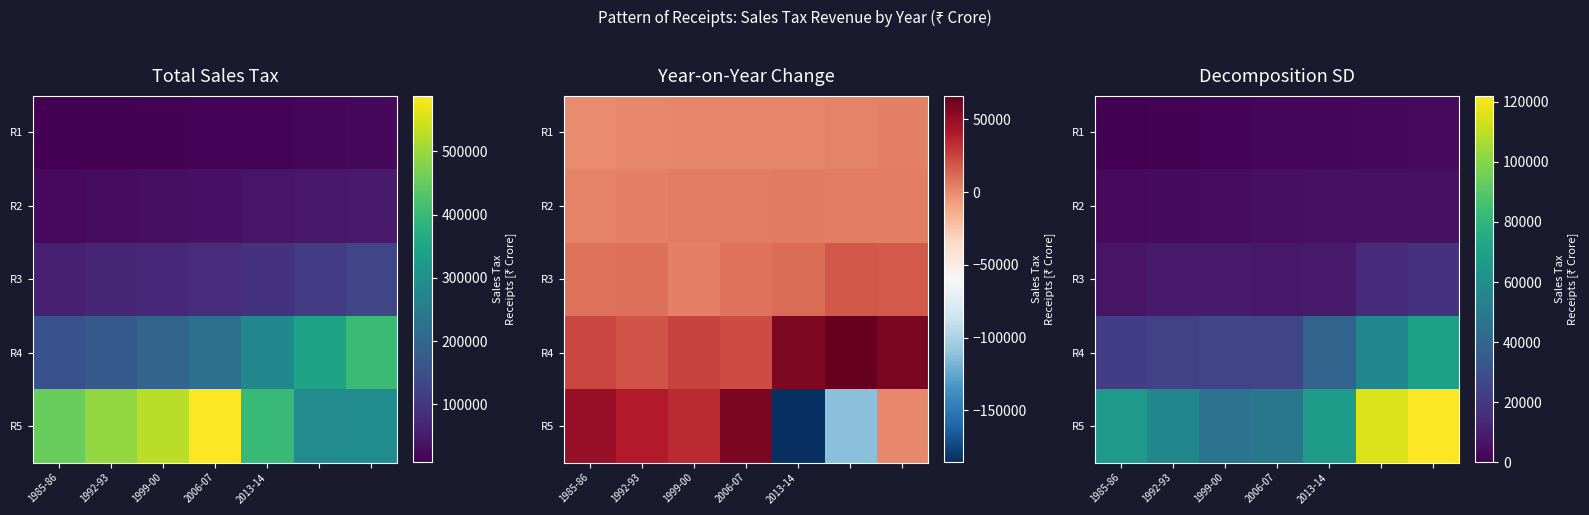

Is the value of R2 at 1992-93 greater than the value of R5 at 1992-93?

No